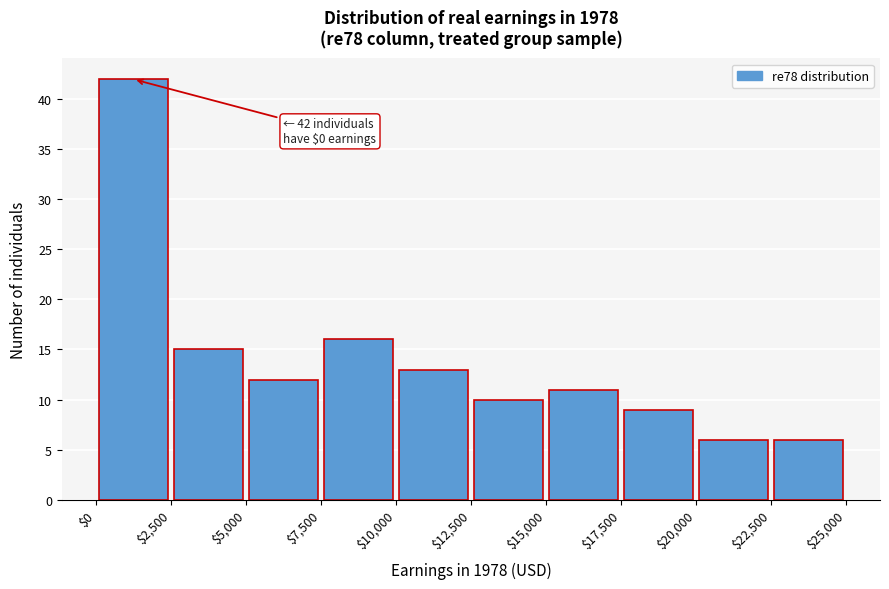

Over which range of the x-axis is the bar tallest?

$0 to $2,500